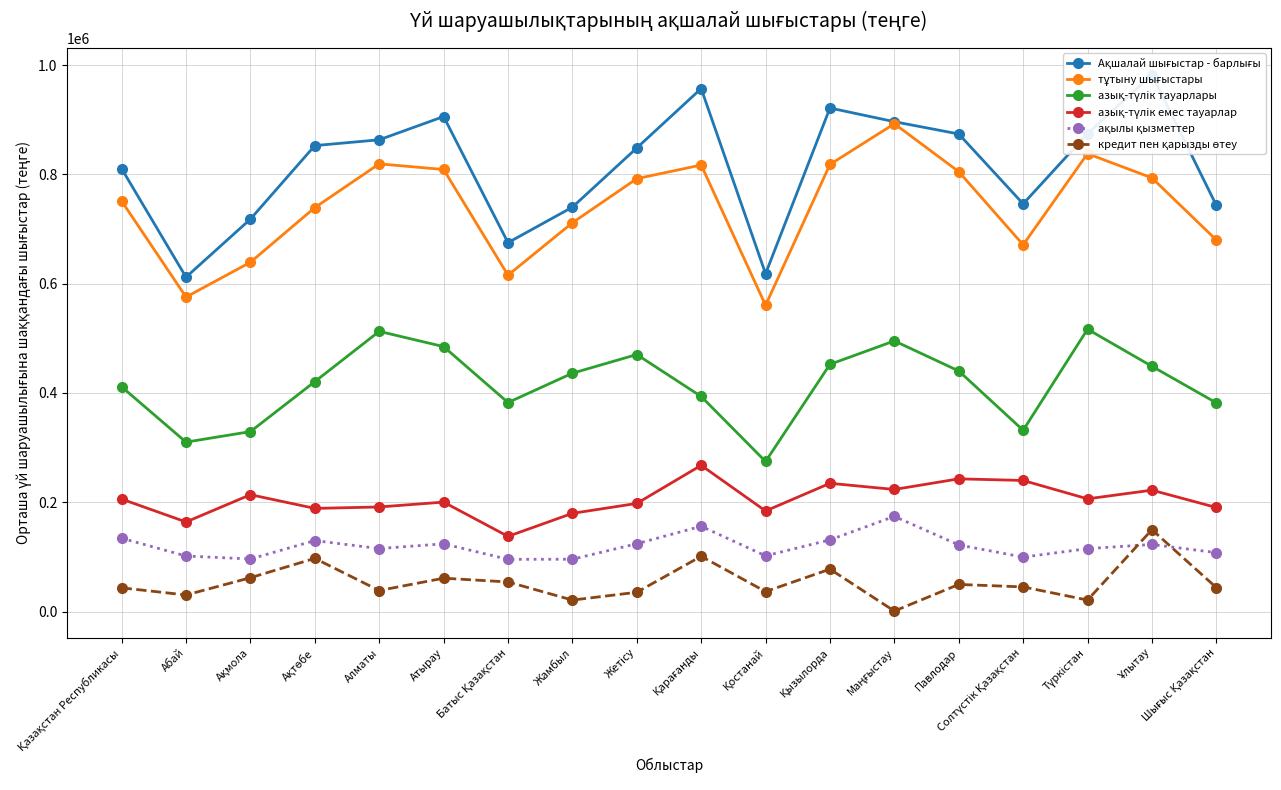

Reading left to right, what are all the values shown in this chart?

Ақшалай шығыстар - барлығы: 810269	611840	718078	852565	863182	905700	674940	739927	848226	956966	618113	921354	896301	873820	745932	874553	982382	743193
тұтыну шығыстары: 751015	575458	639094	739114	819164	808840	615406	711354	792083	817009	560410	818078	892580	804874	671001	837828	793455	679857
азық-түлiк тауарлары: 411208	309980	329225	420633	512668	484749	382381	436052	470251	393492	274541	452317	495174	440198	331628	516598	448702	381811
азық-түлiк емес тауарлар: 205740	163891	213763	188705	191298	200222	137530	179637	197802	267514	184008	234628	223351	242788	239821	206185	222077	190350
ақылы қызметтер: 134067	101587	96106	129776	115198	123869	95495	95665	124030	156003	101861	131133	174055	121888	99552	115045	122676	107696
кредит пен қарызды өтеу: 43369	30242	61892	97222	38414	60968	54101	20927	35230	101050	36458	77561	832	49568	45027	20977	149727	43815